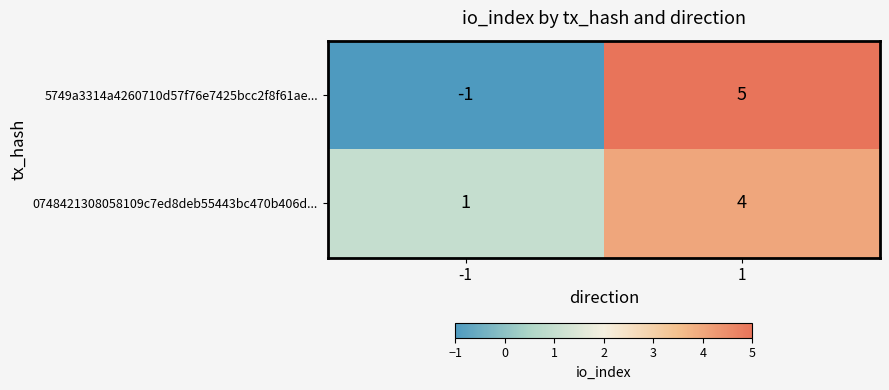

What is the sum of all 5749a3314a4260710d57f76e7425bcc2f8f61ae... values?

4